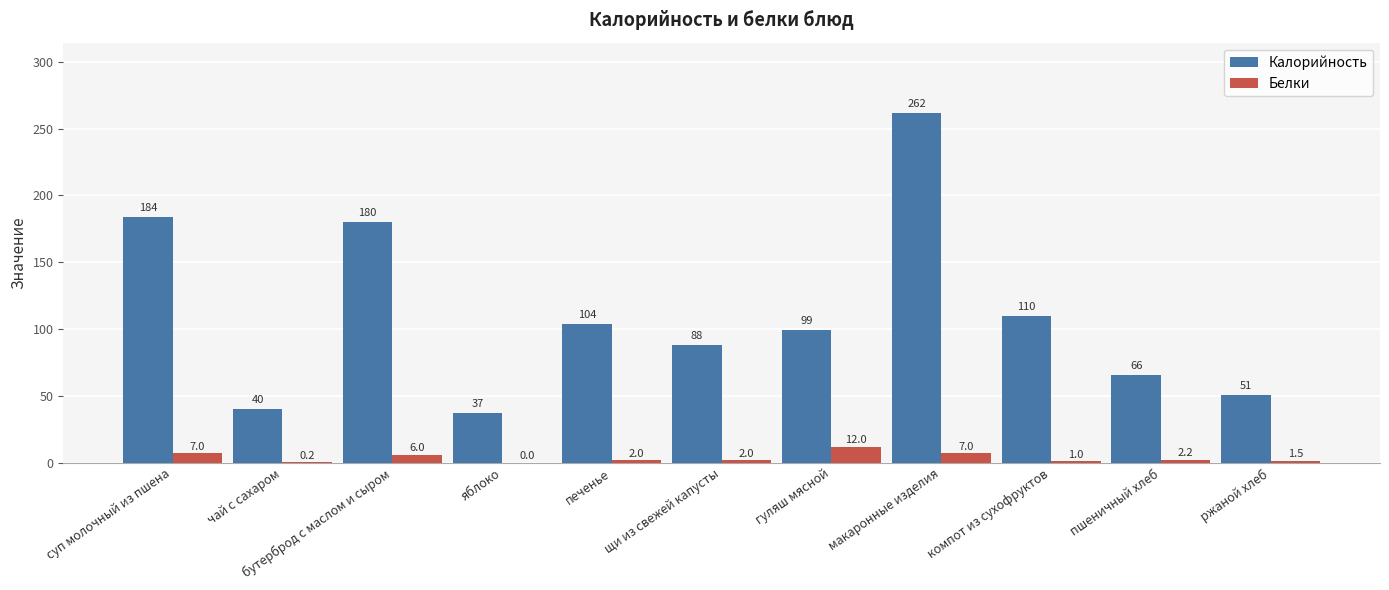

Is the value of Белки at компот из сухофруктов greater than the value of Калорийность at ржаной хлеб?

No